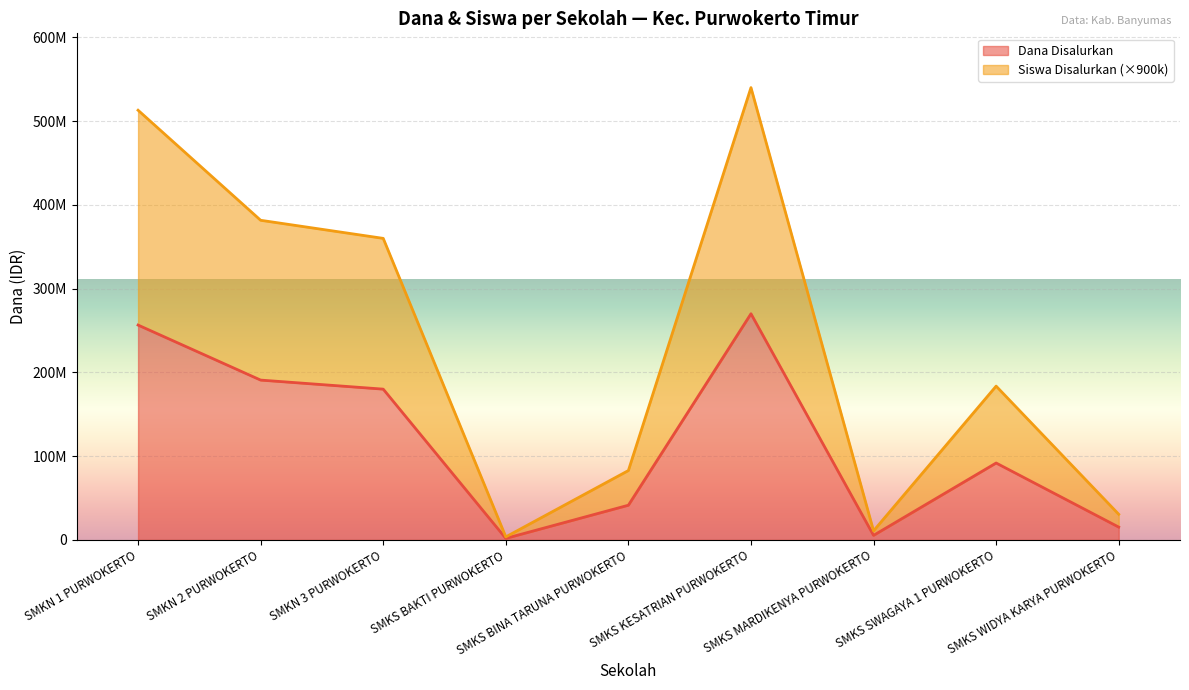

Which series has the largest total across all categories?

Siswa Disalurkan